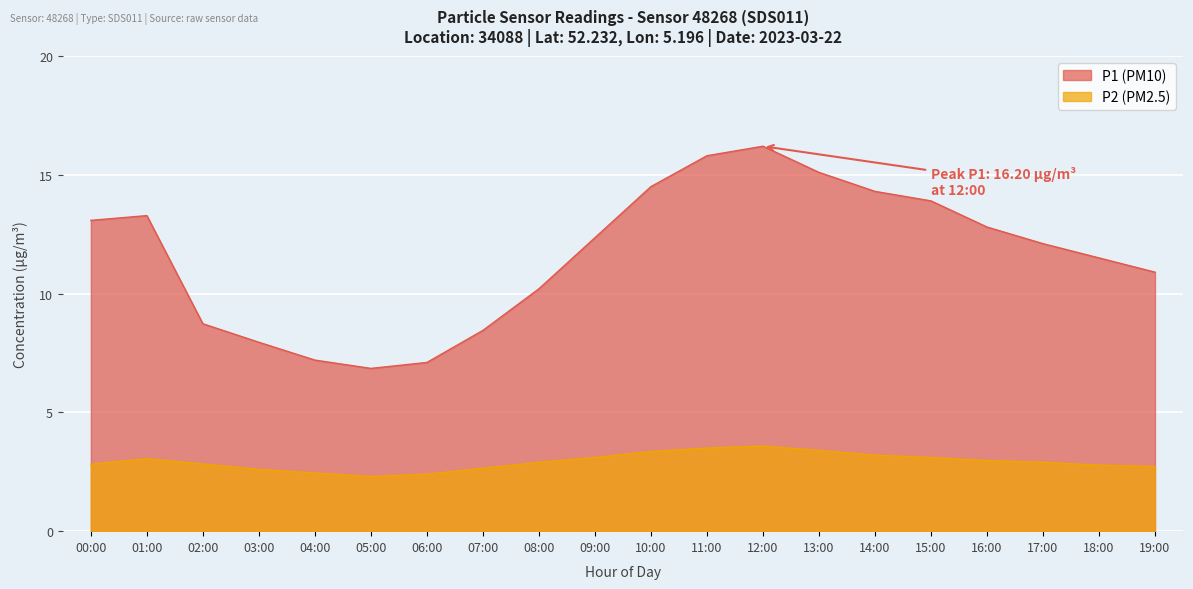

List the series in order of their peak value, lowest first.

P2, P1